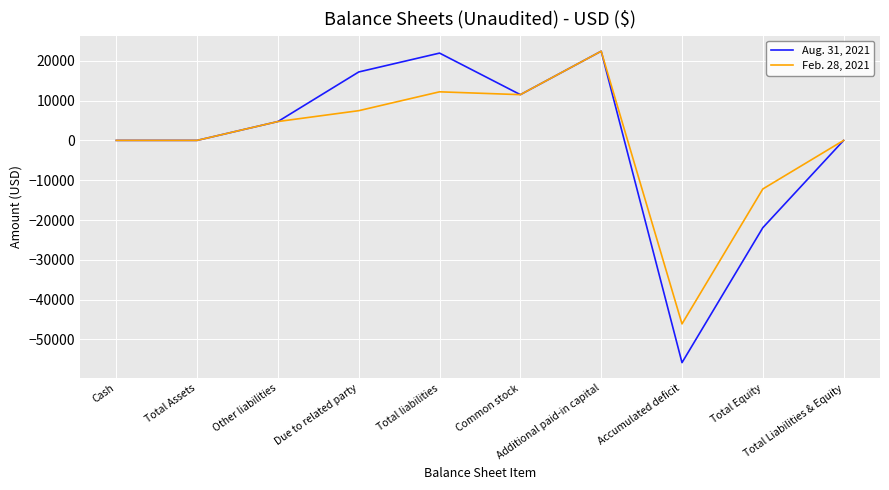

Which series has the largest range (max minus min)?

Aug. 31, 2021